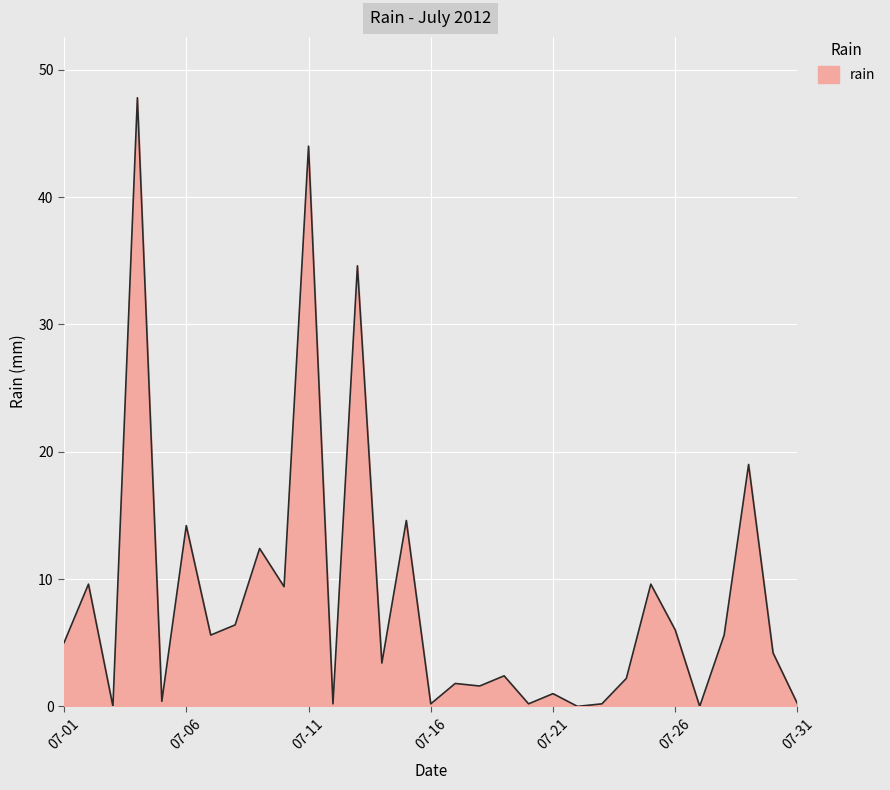

What is the maximum value shown in the chart?

47.8